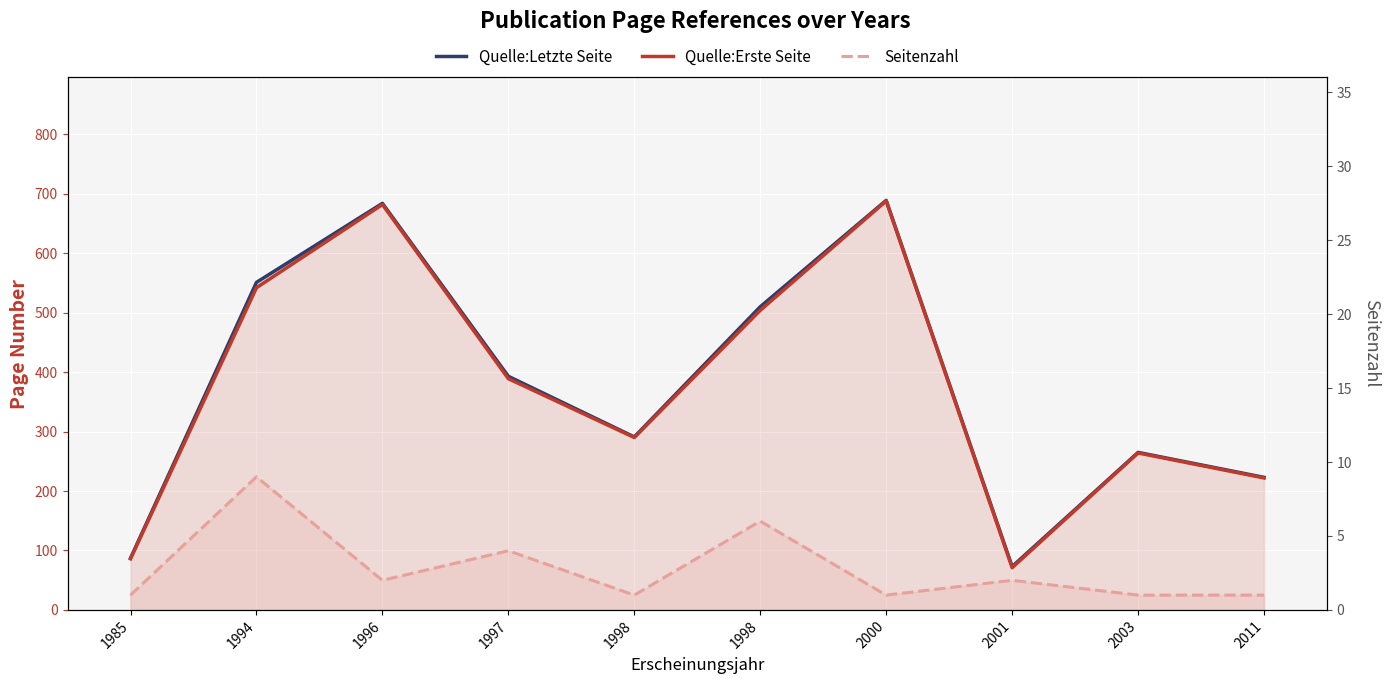

Where is Seitenzahl nearest to the value 5?

1997